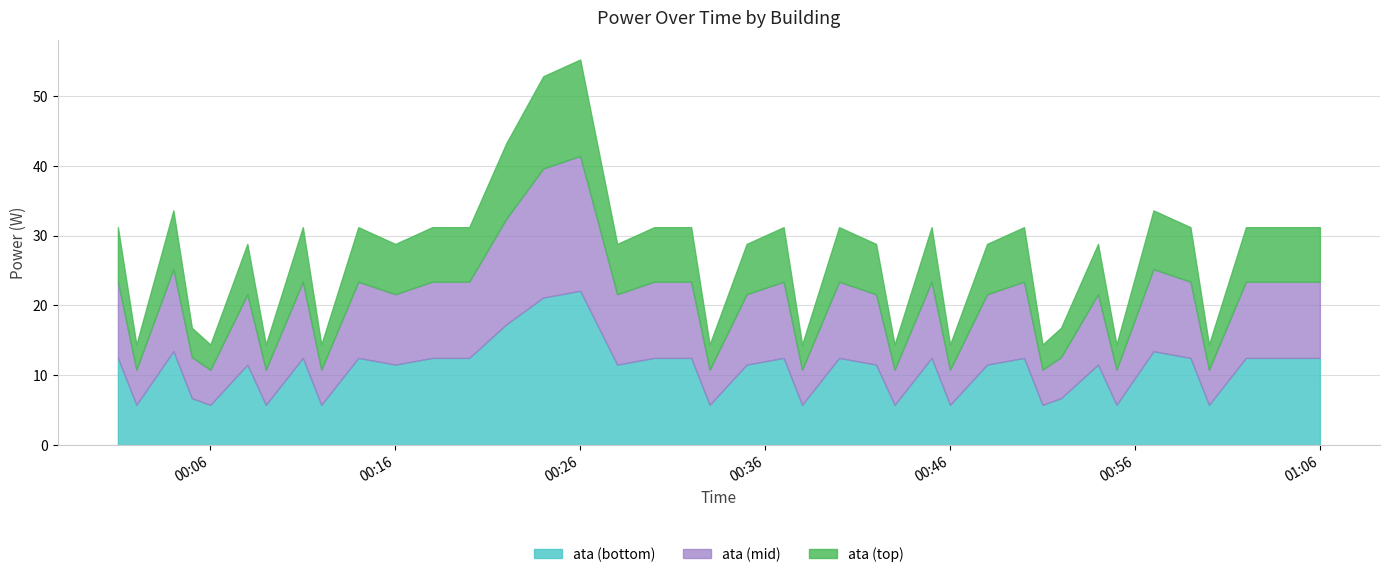

How many points are higher than both their immediate neighbors (excluding endpoints)?

11